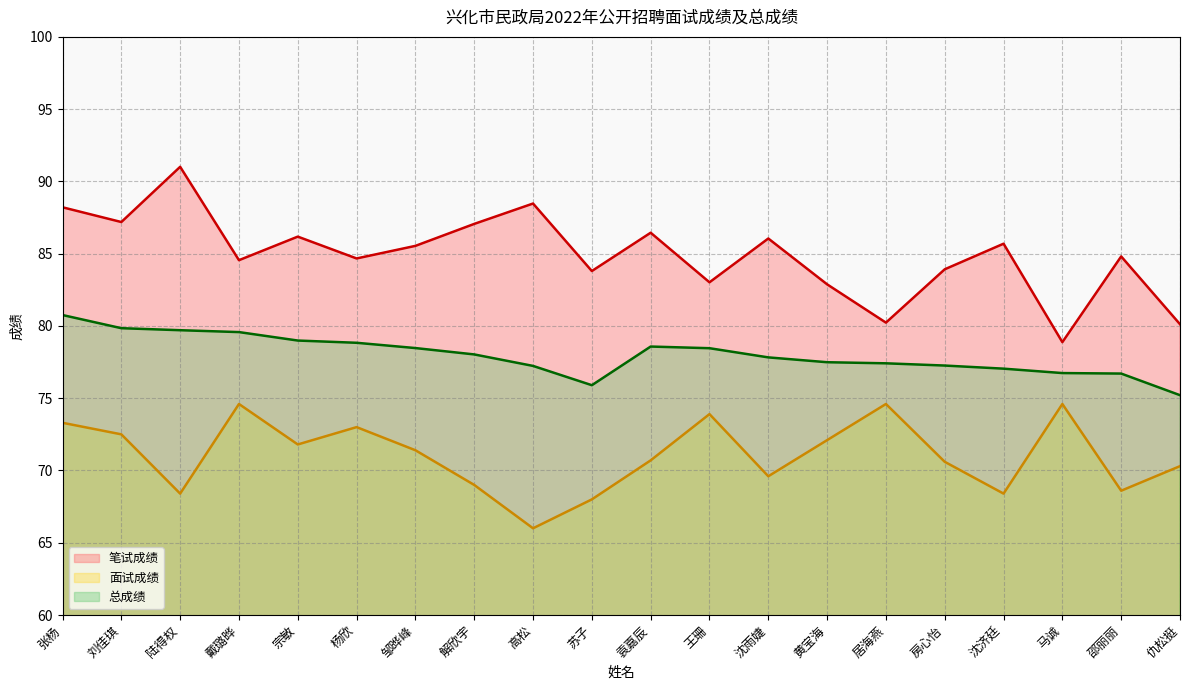

What is the minimum value for 总成绩?

75.2